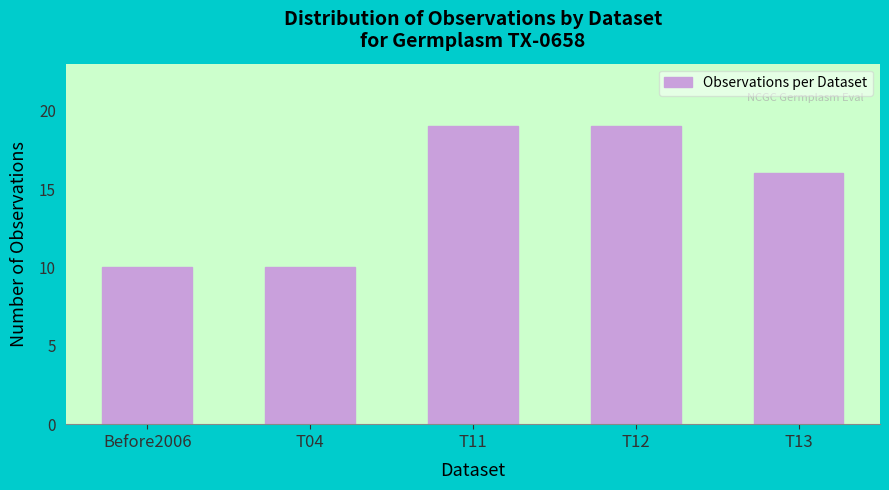

Reading left to right, transcribe all the data shown in this chart.

Before2006=10	T04=10	T11=19	T12=19	T13=16